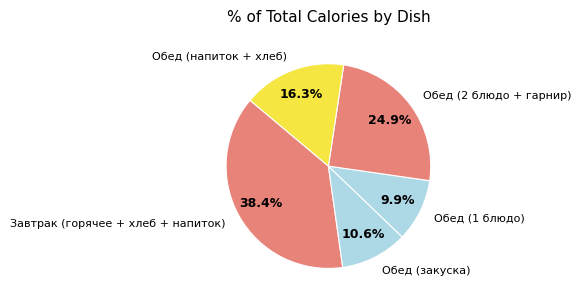

Which category has the biggest portion of the pie?

Завтрак (горячее + хлеб + напиток)